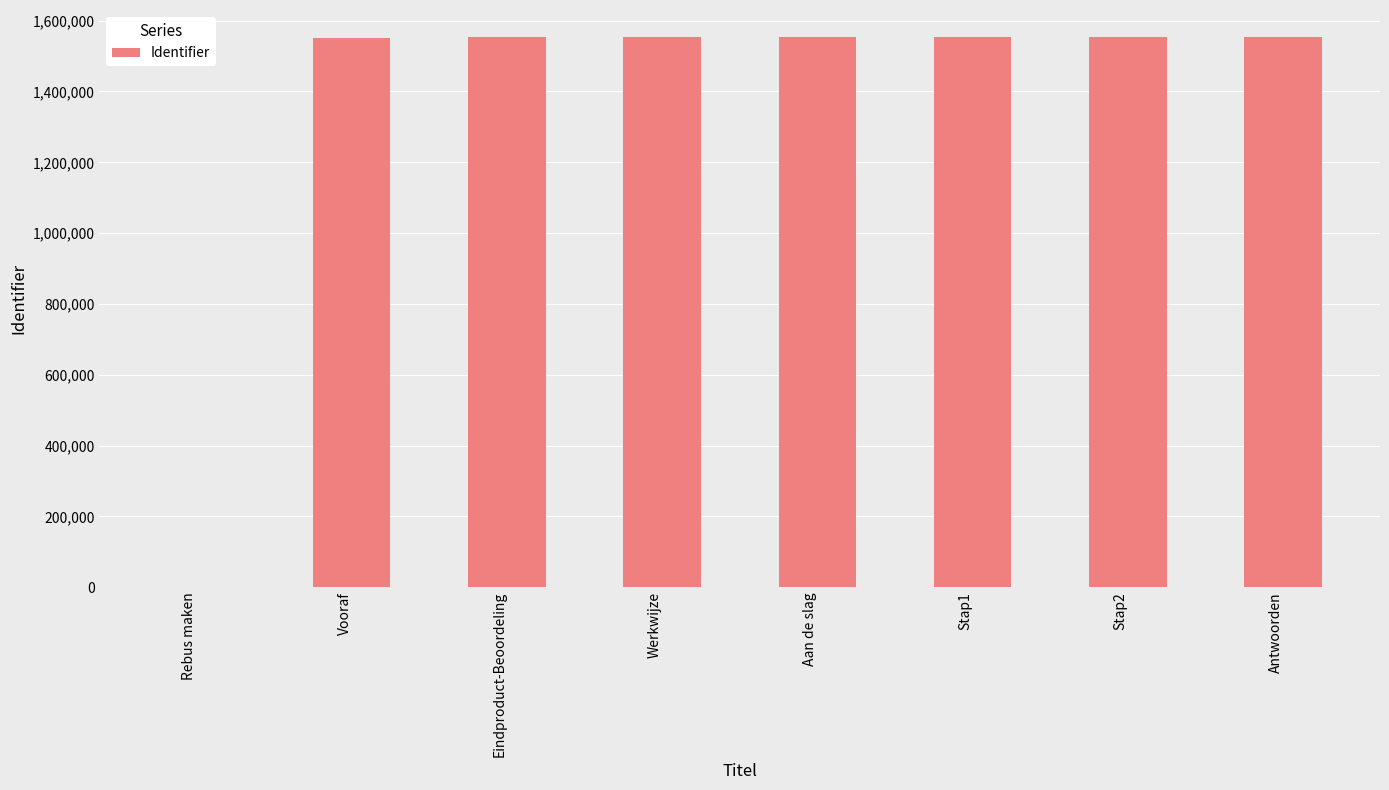

Is it true that the value at Werkwijze is 2160861?

False